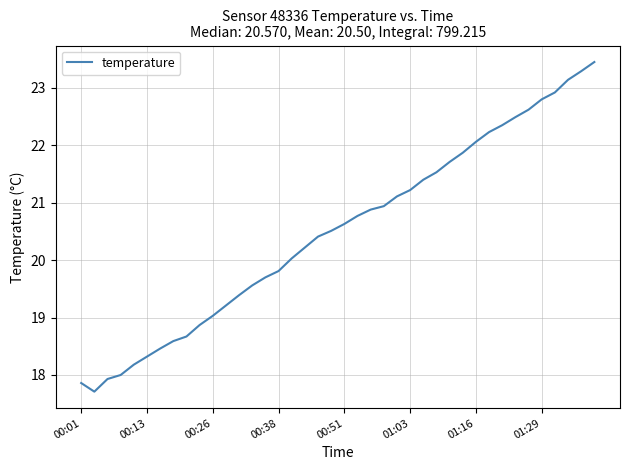

What is the minimum value shown in the chart?

17.7